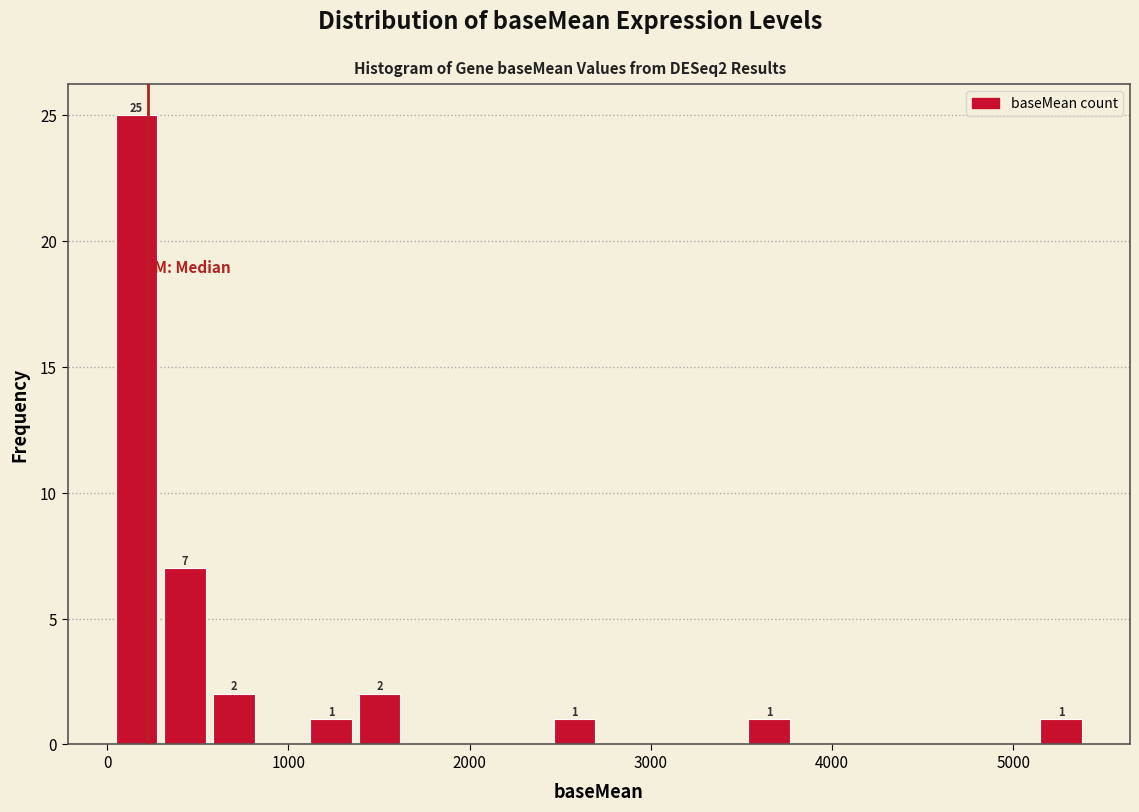

Read against the x-axis, roughly where is the centre of the tallest bar?

200